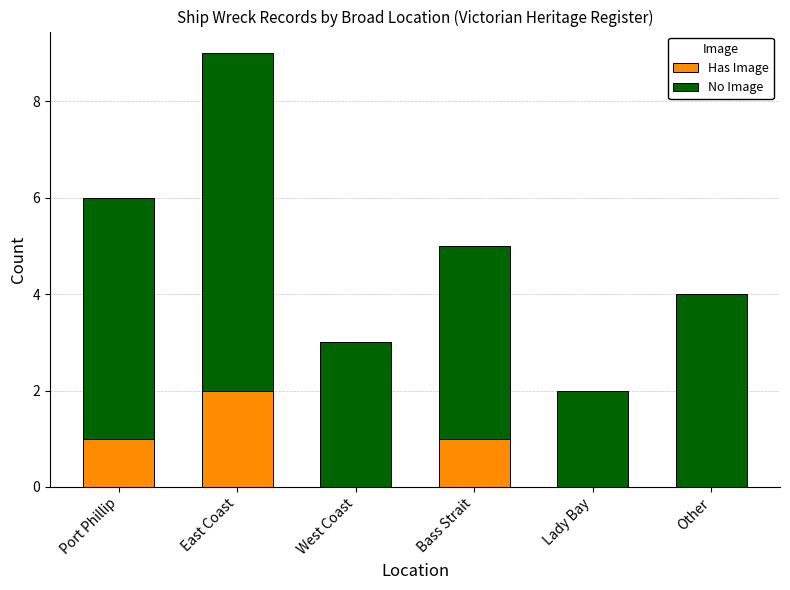

At which category is the sum across all series the highest?

East Coast